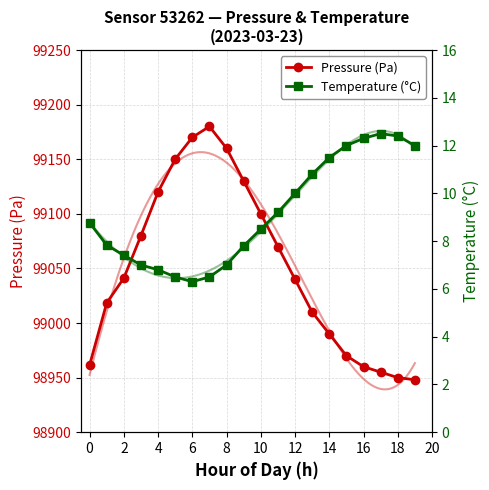

Which series has the largest total across all categories?

Pressure (Pa)